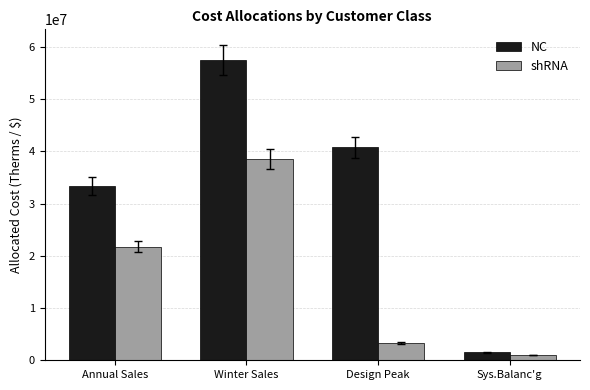

What is the difference between the second highest and second lowest values in the NC series?

7356022.8